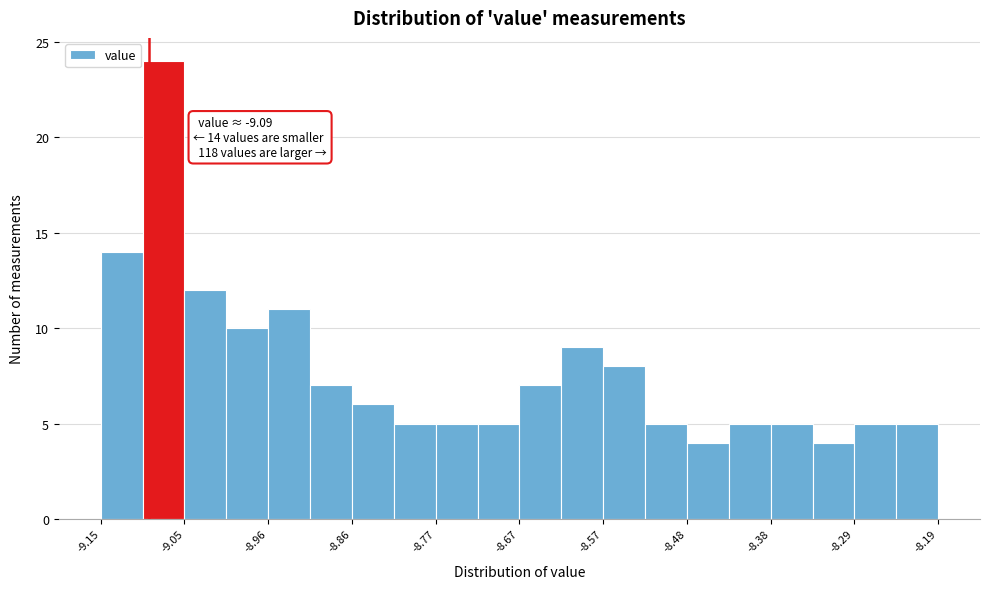

Which range on the x-axis has the tallest bar?

-9.10 to -9.05